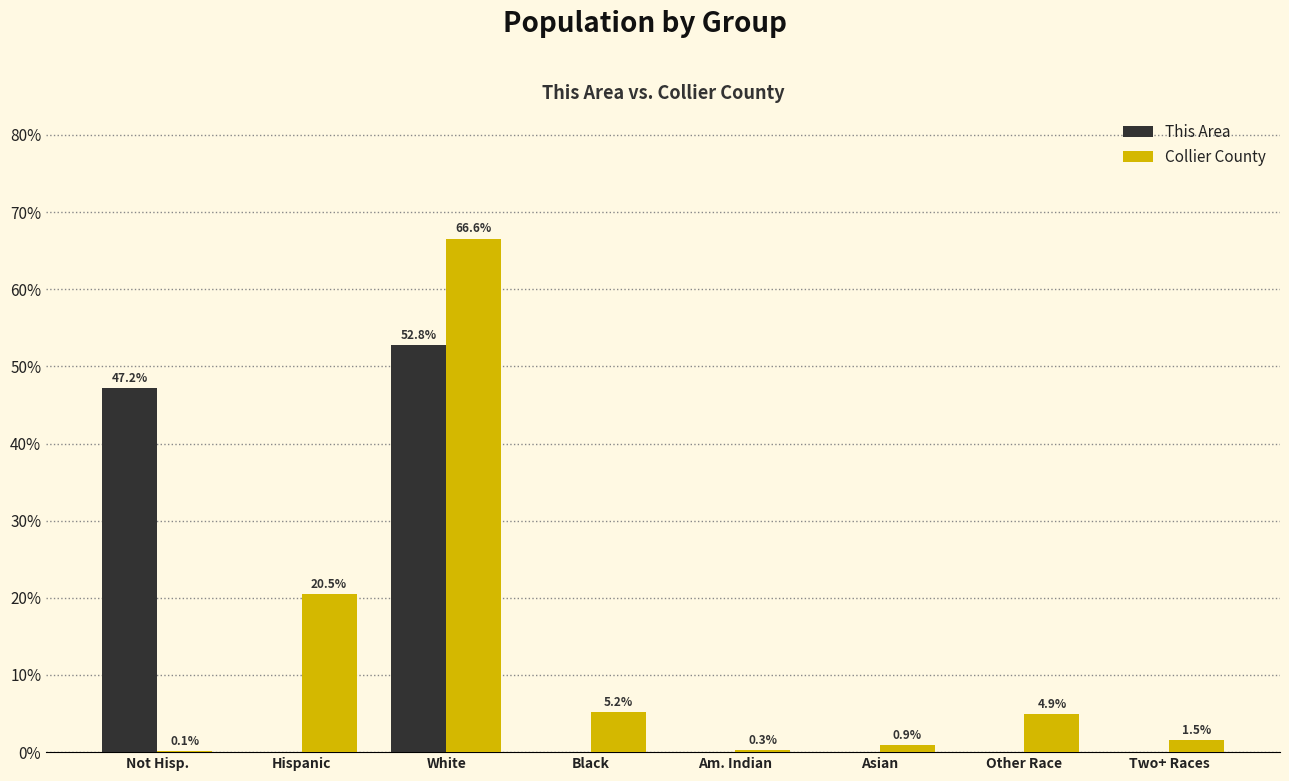

The value of Collier County at Not Hisp. is 0.1. True or false?

True